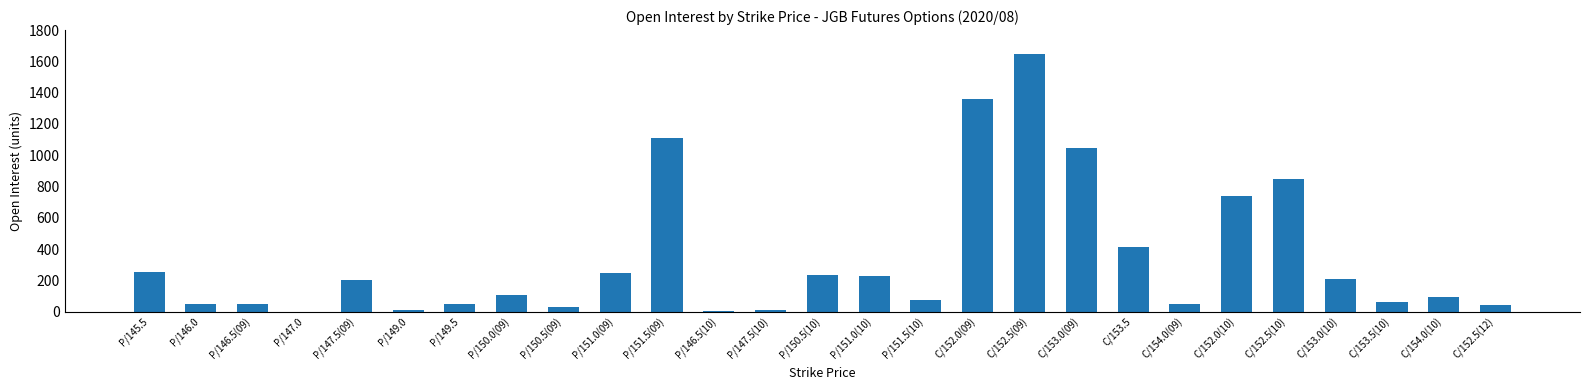

What is the ratio of the value at C/152.0(09) to the value at P/151.5(10)?

17.9